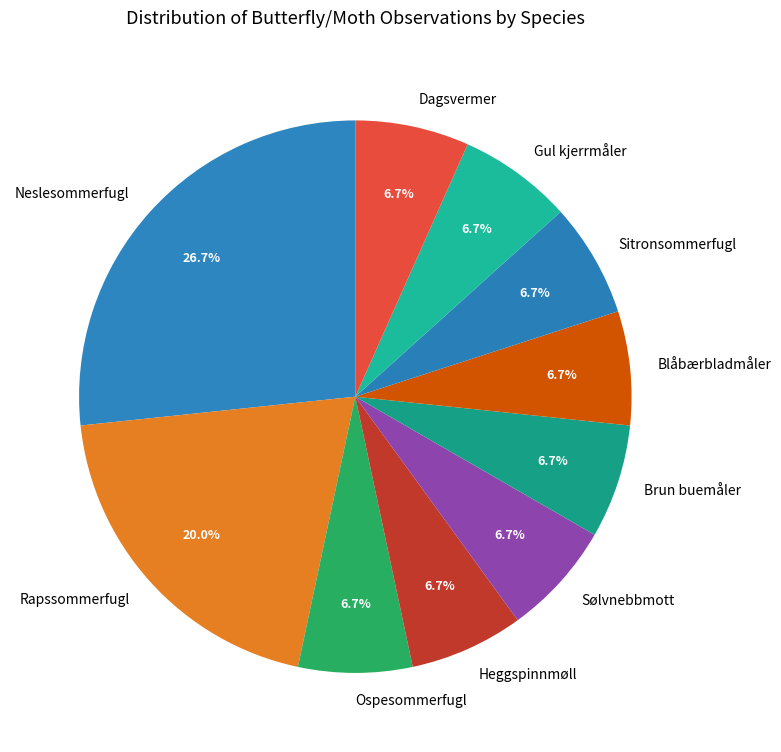

Combined, do Dagsvermer and Heggspinnmøll account for over 50%?

No